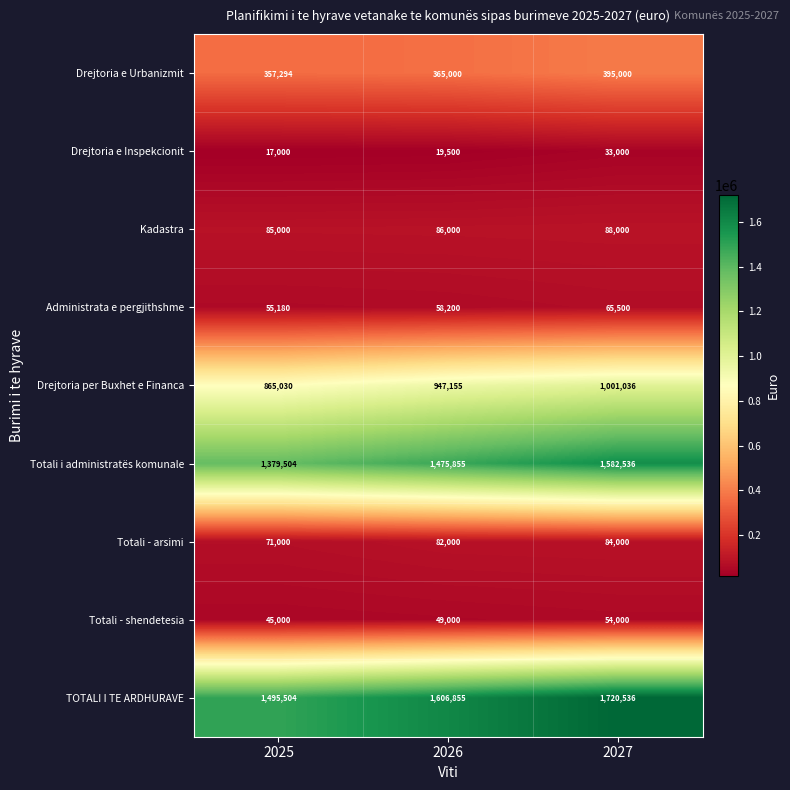

True or false: Administrata e pergjithshme has a value of 101729 at 2026.

False